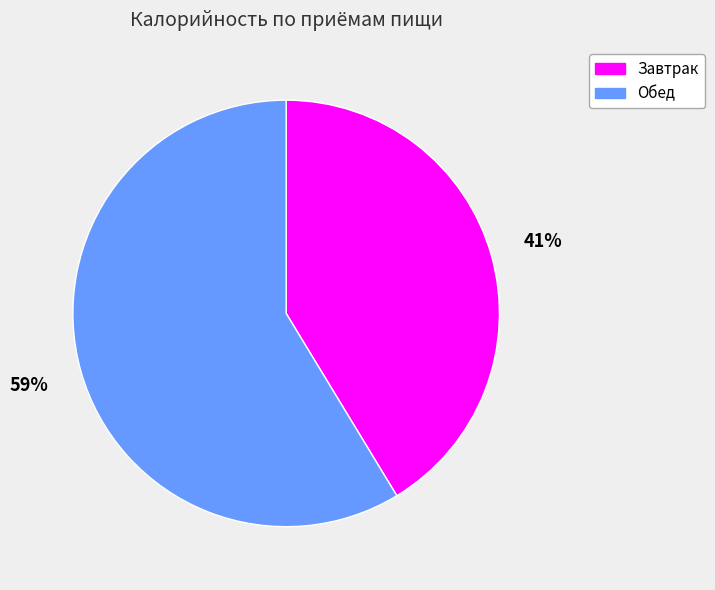

What percentage is the Обед slice, to the nearest percent?

59%